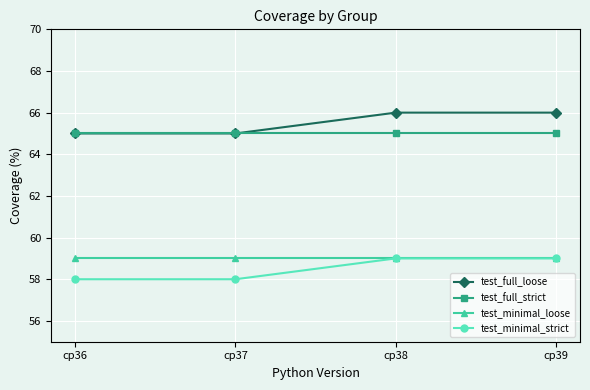

Does the chart have visible grid lines?

Yes